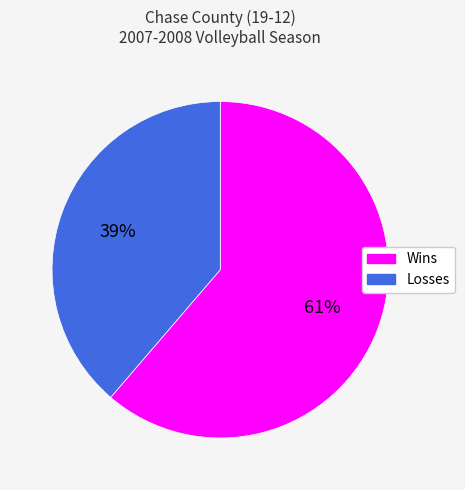

How many segments does this pie chart have?

2